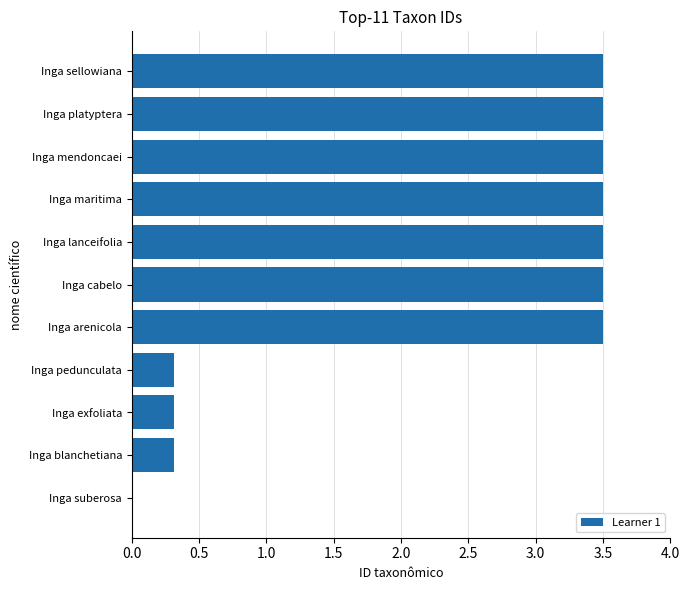

Are the bars horizontal?

Yes